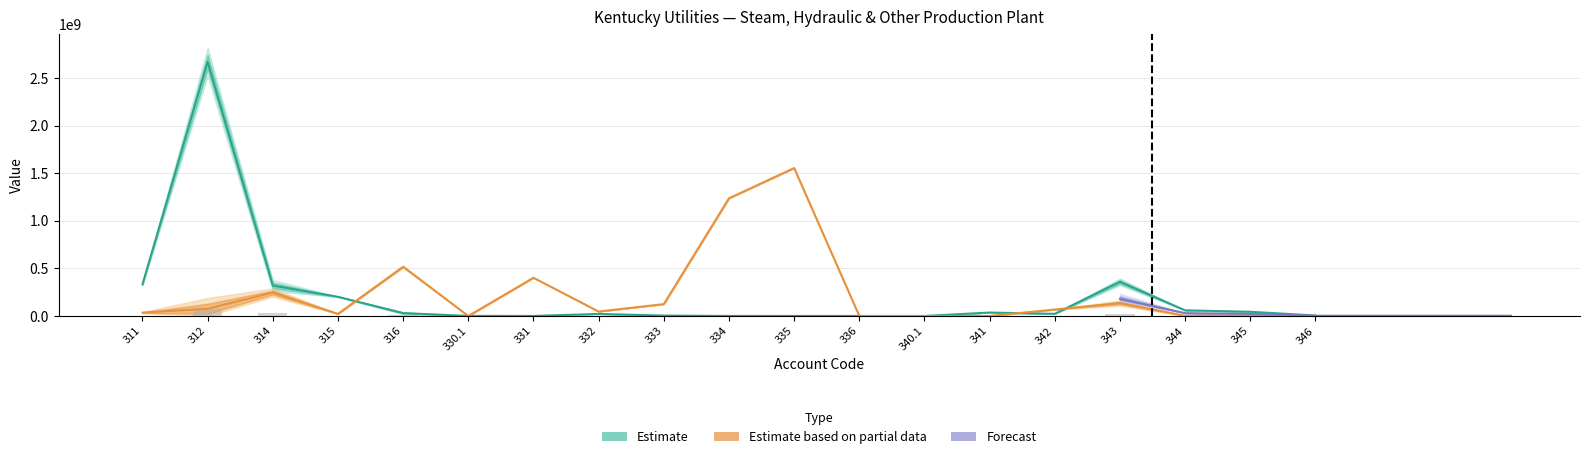

Between 315 and 344, which is larger?

315